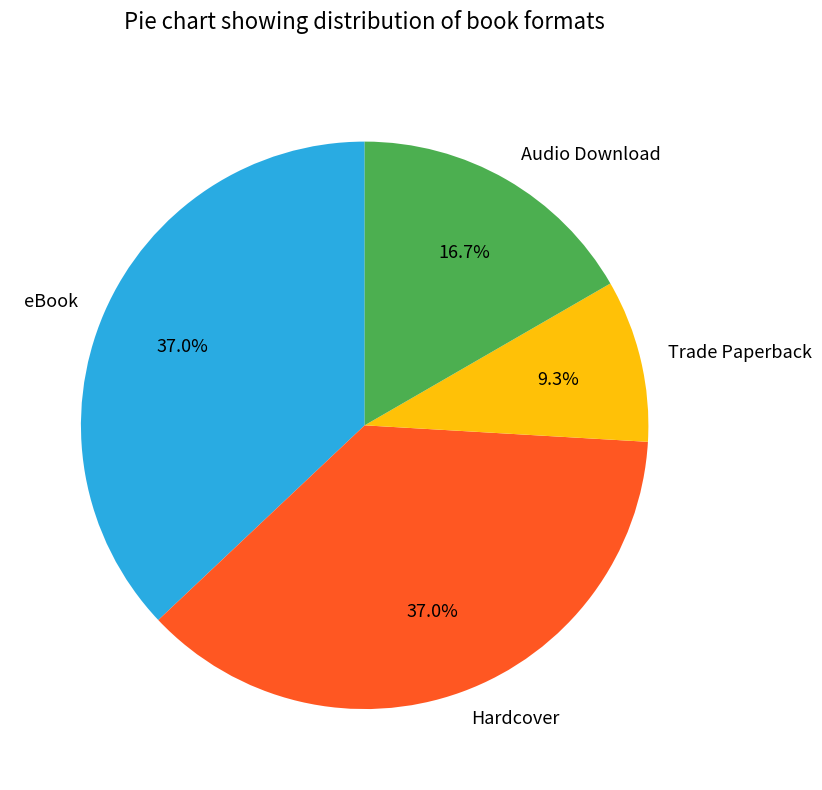

Which category has the smallest portion of the pie?

Trade Paperback